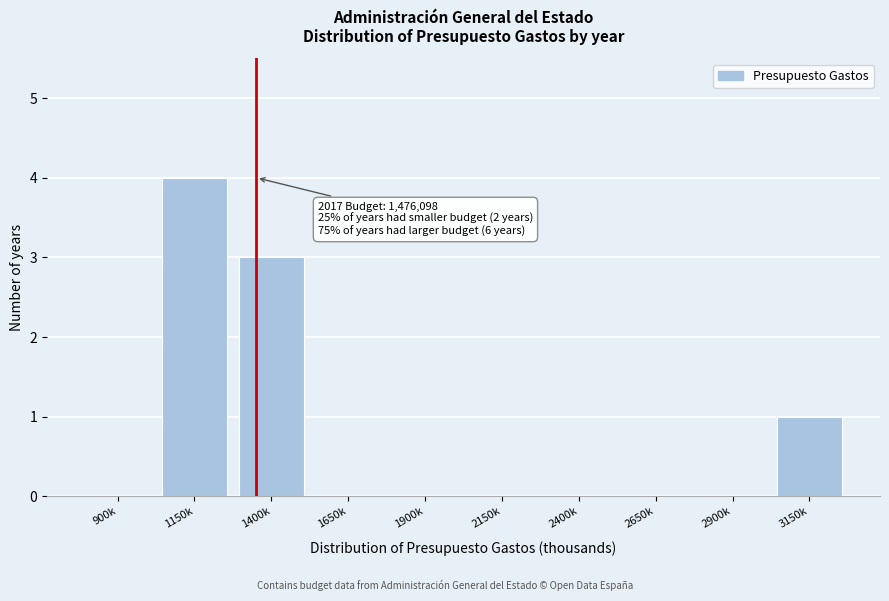

Reading left to right, extract all data points from this chart.

900k=0	1150k=4	1400k=3	1650k=0	1900k=0	2150k=0	2400k=0	2650k=0	2900k=0	3150k=1